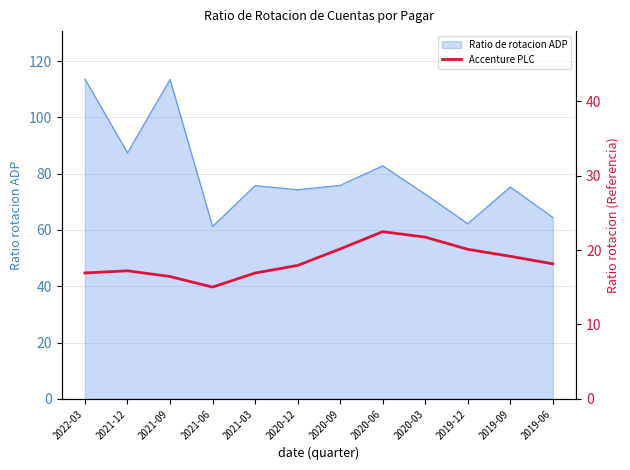

How many data points are less than 18?

6